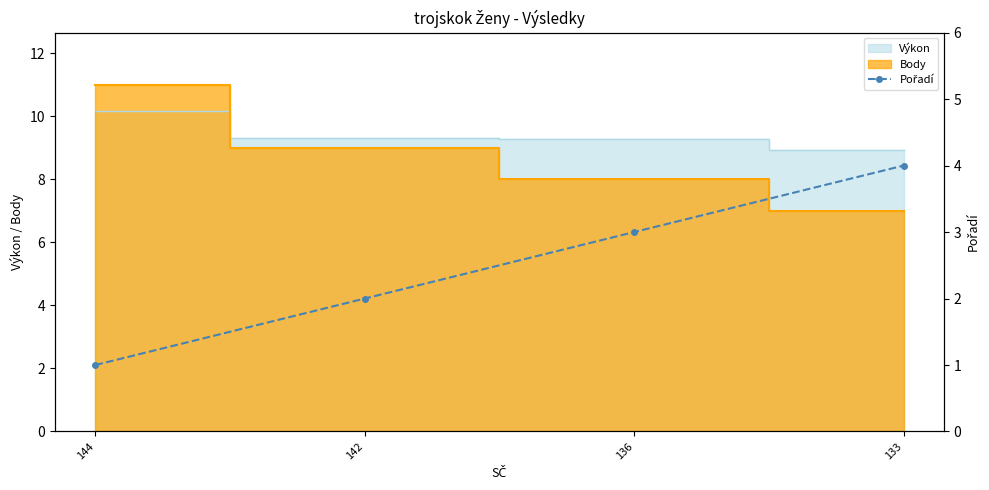

What is the value of the 1st point from the left?

1